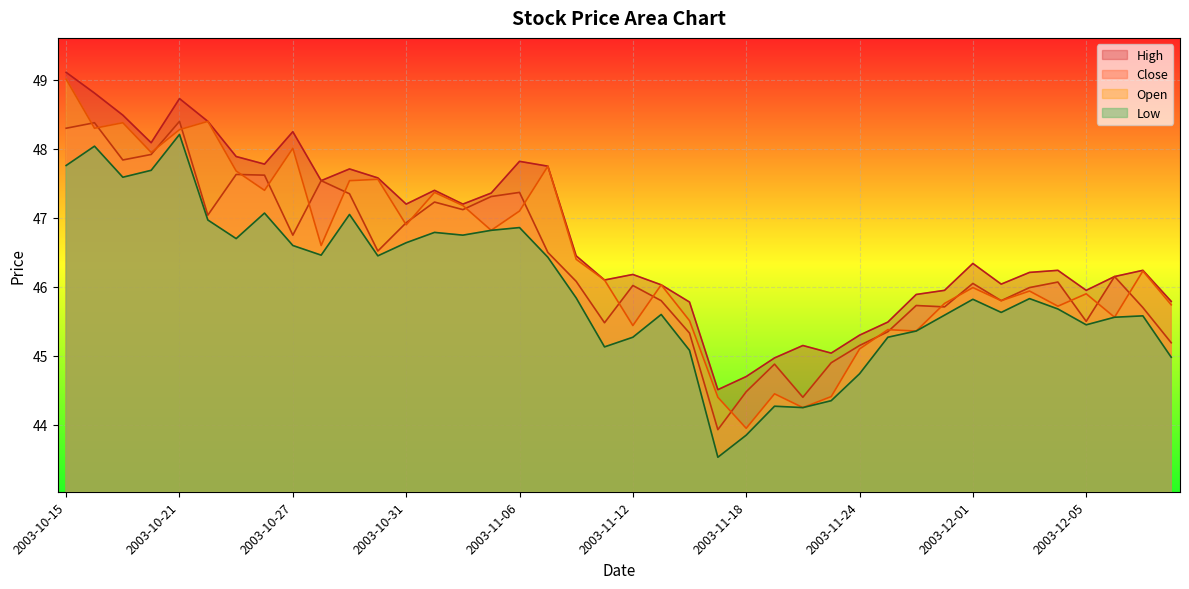

What is the value of the High point at the 32nd from the left?

46.0